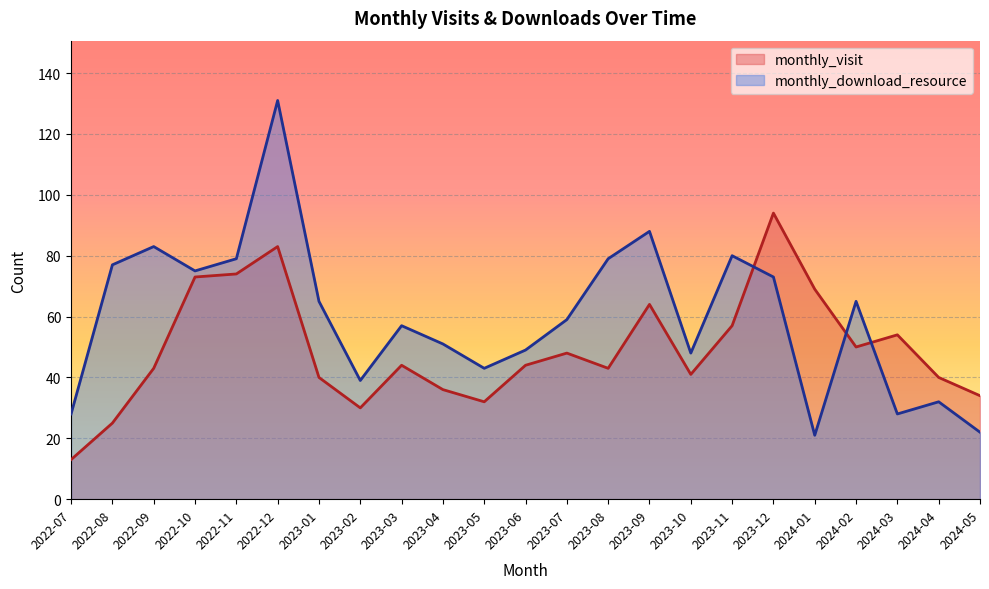

How many data points in monthly_visit are above 44?

10